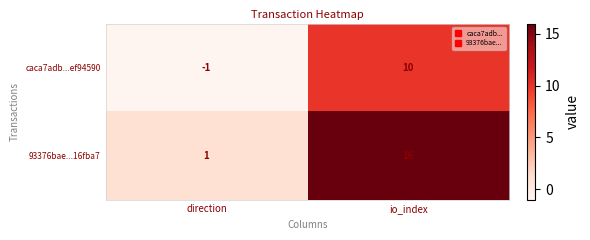

Which category has the lowest value across all series?

direction